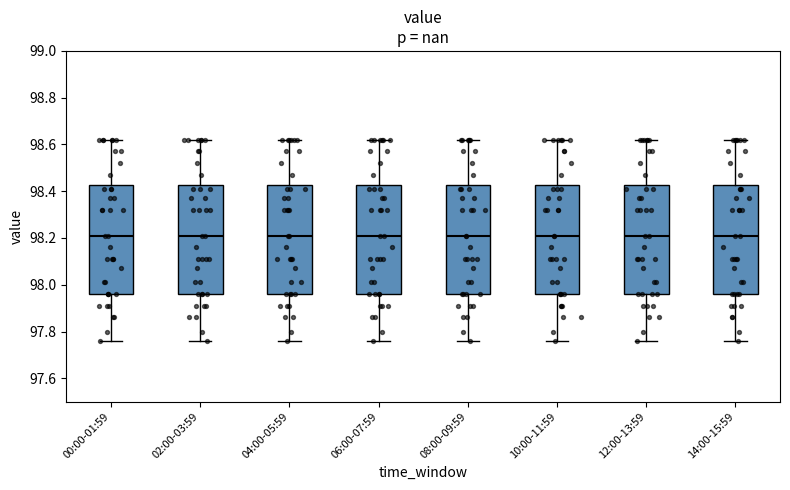

Where is the upper edge of the box for 06:00-07:59 on the y-axis? The values are not printed on the chart, so give them approximately, as read against the axis.

98.42